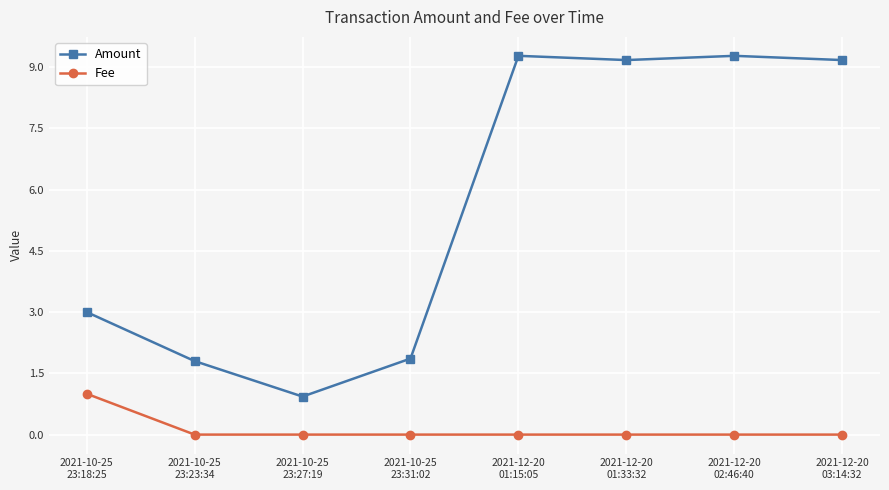

Reading left to right, what are all the values shown in this chart?

Amount: 3.0	1.8	0.9	1.9	9.3	9.2	9.3	9.2
Fee: 1.0	0.0	0.0	0.0	0.0	0.0	0.0	0.0